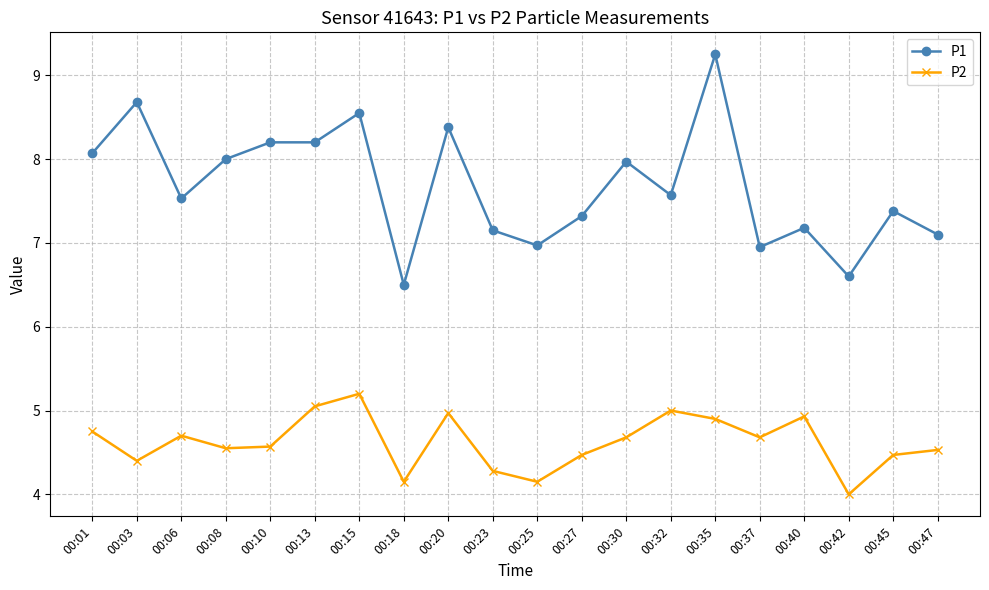

True or false: P2 has more than 2 interior local peaks.

True